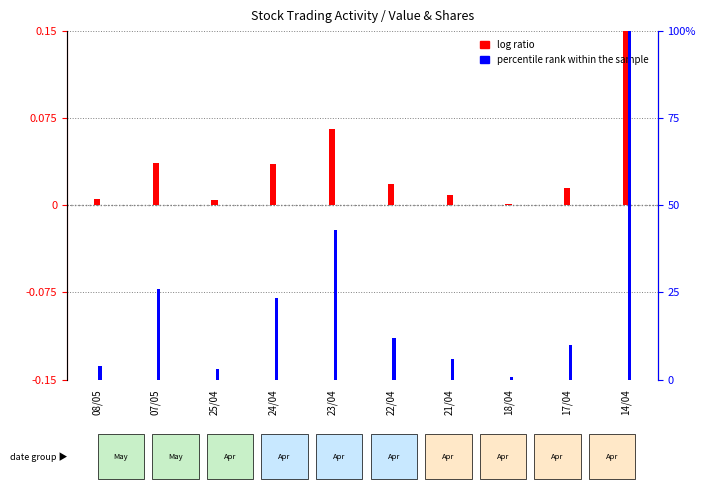

Which has a higher value, 24/04 or 08/05?

24/04